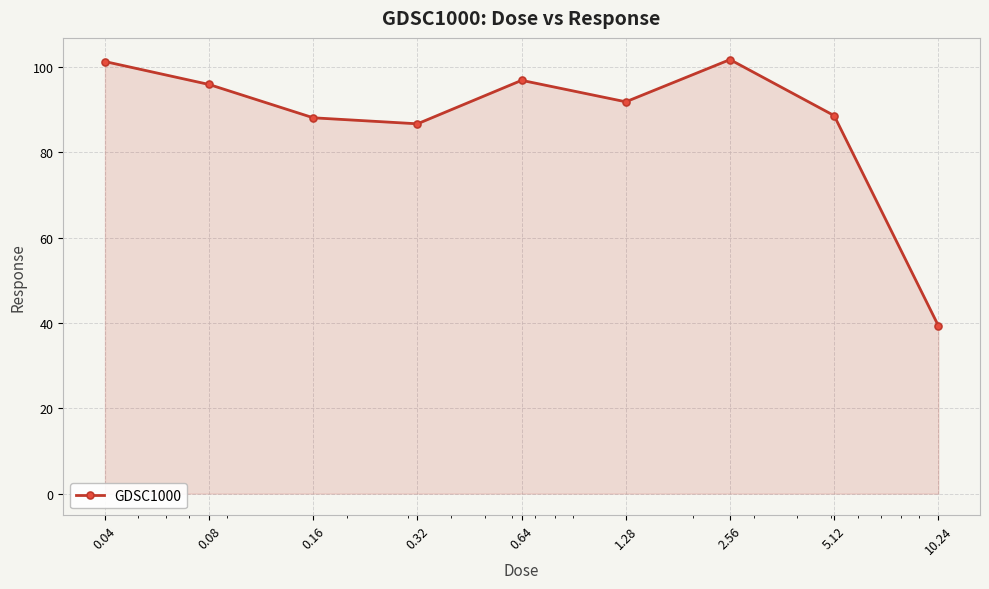

What is the value of the 5th point from the left?

96.9